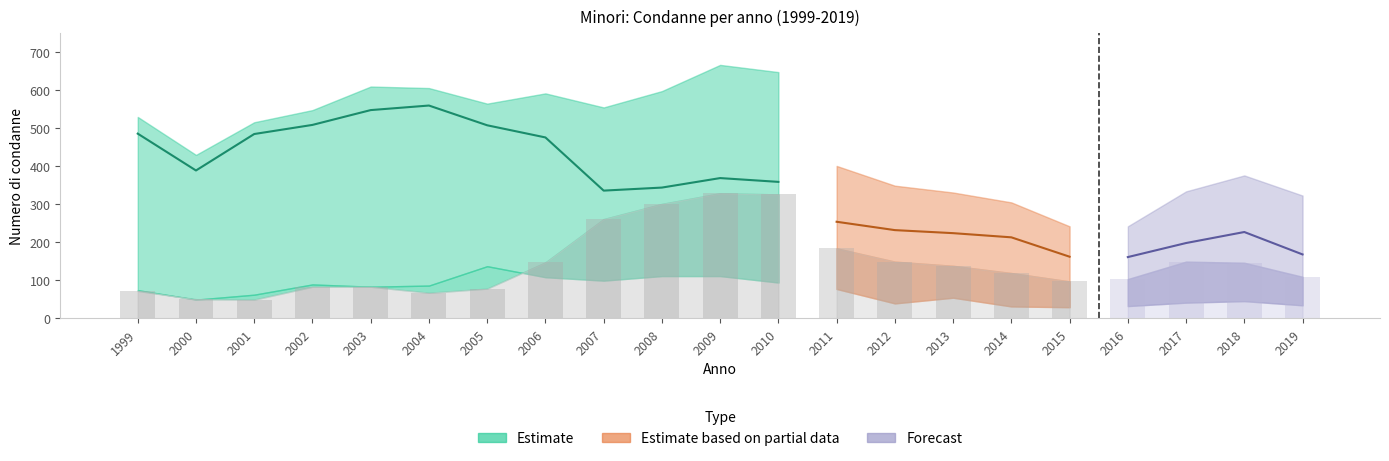

Are the bars grouped side by side (vs. stacked)?

Yes